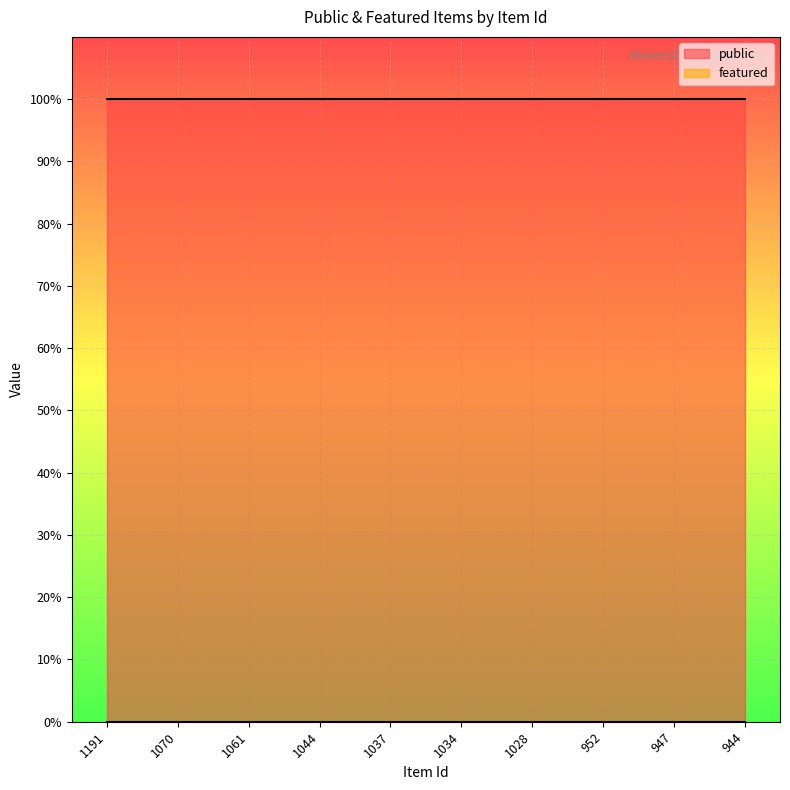

Rank the categories by featured value from highest to lowest.

1191, 1070, 1061, 1044, 1037, 1034, 1028, 952, 947, 944